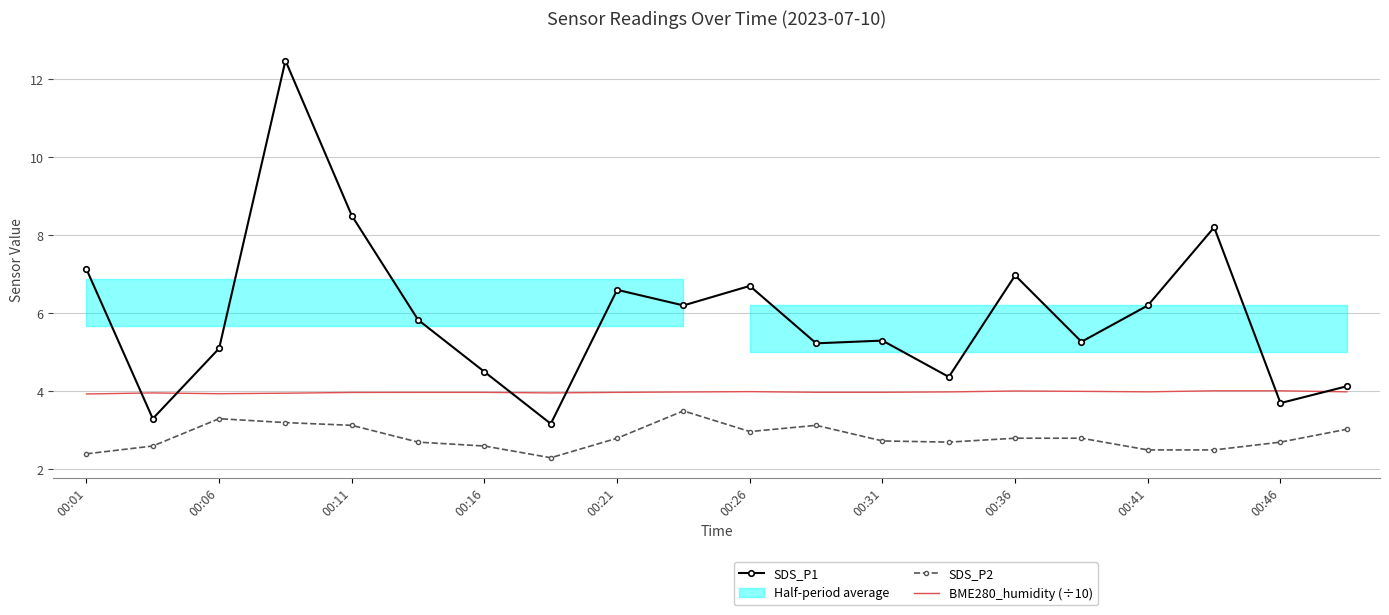

What is the lowest value of the SDS_P2 series?

2.3